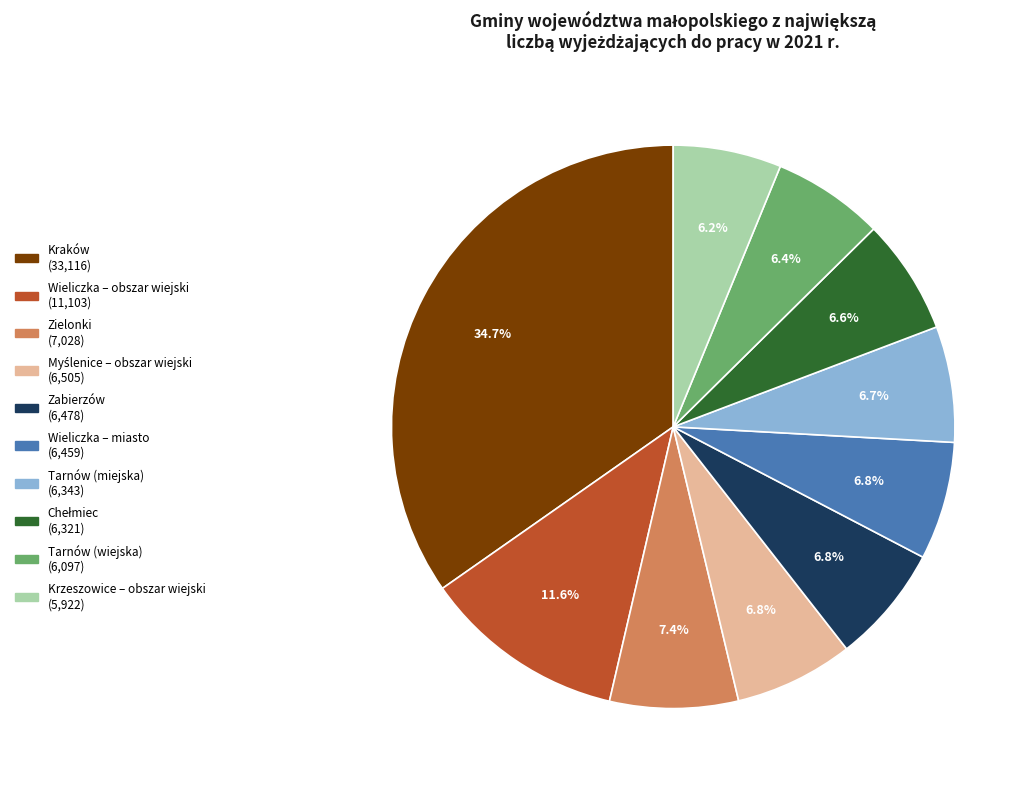

To the nearest percent, what is the difference between the largest and smallest slice percentages?

29%